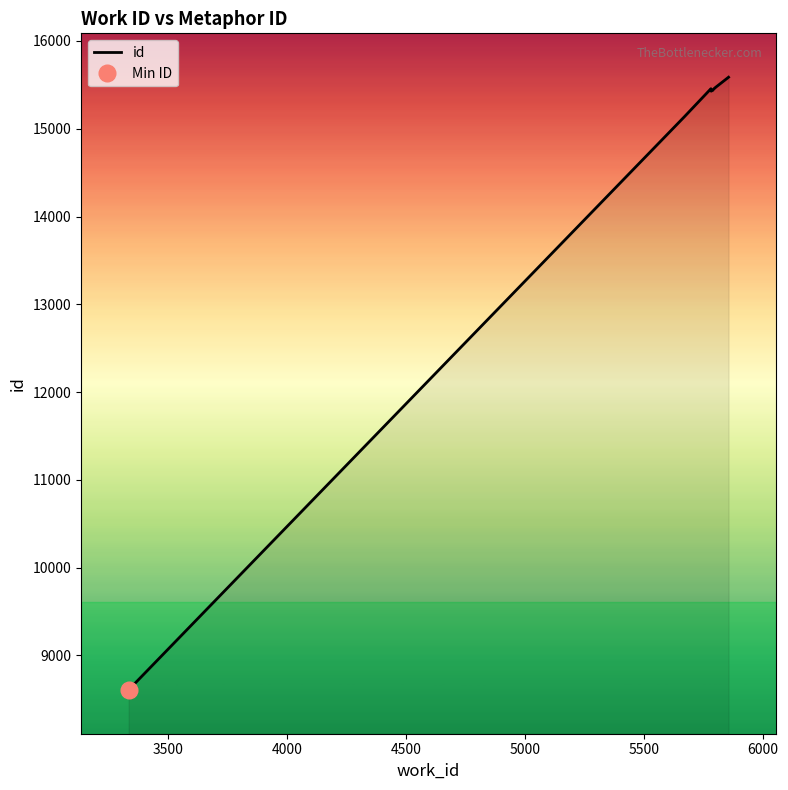

How many lines are shown in the chart?

1